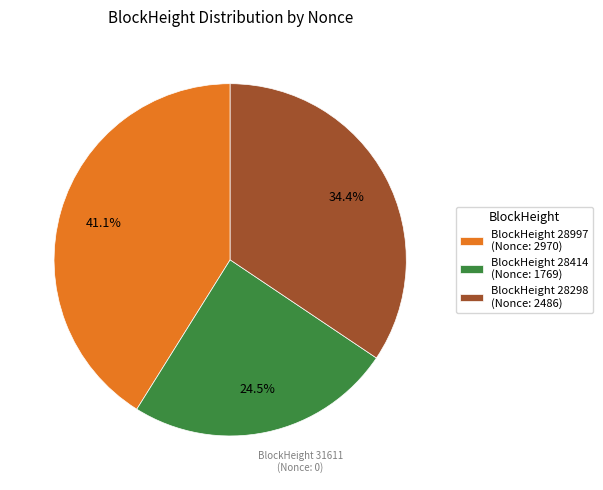

What is the ratio of the value at BlockHeight 28414 (Nonce: 1769) to the value at BlockHeight 28997 (Nonce: 2970)?

0.6